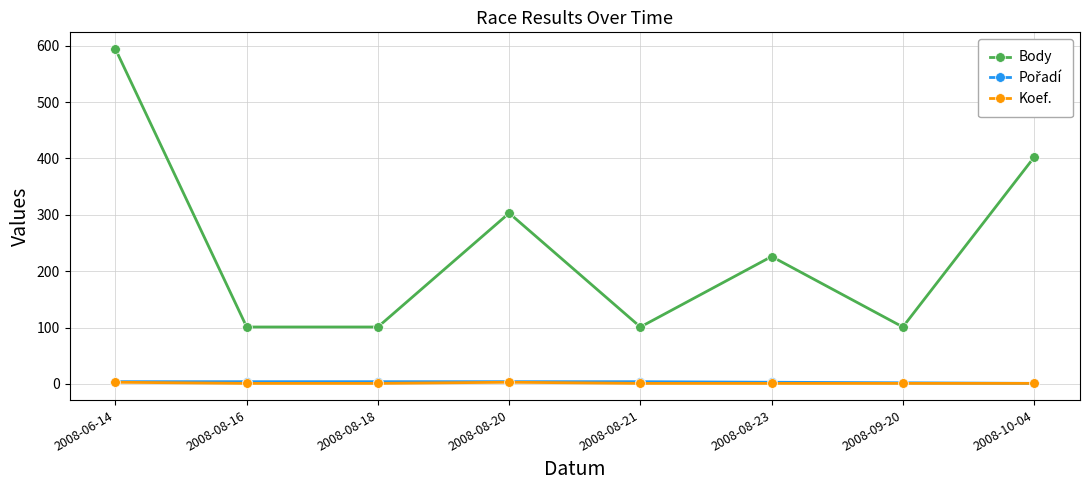

What is the lowest value of the Body series?

101